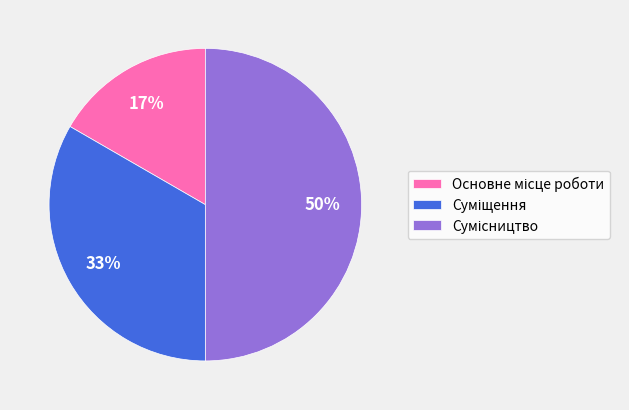

To the nearest percent, what is the difference between the largest and smallest slice percentages?

33%